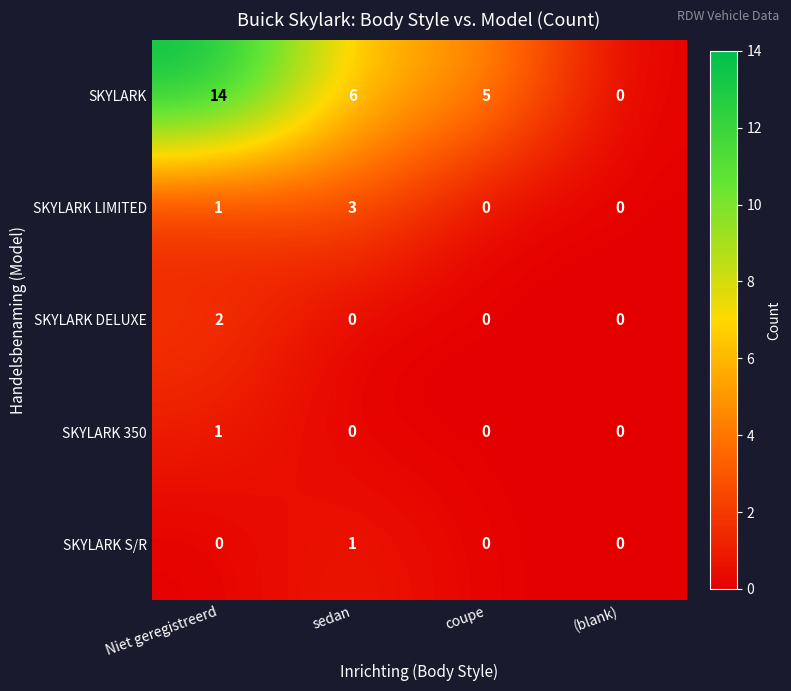

What is the difference between the maximum and minimum values in the SKYLARK LIMITED series?

3